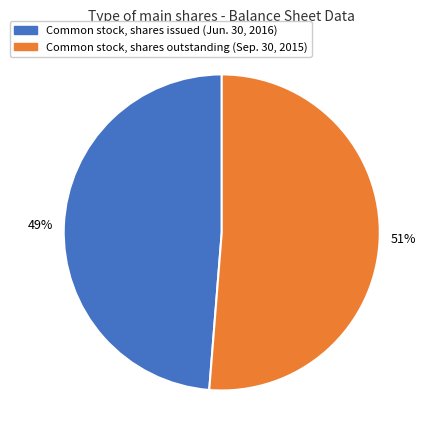

Which slice represents more than half of the pie?

Common stock, shares outstanding